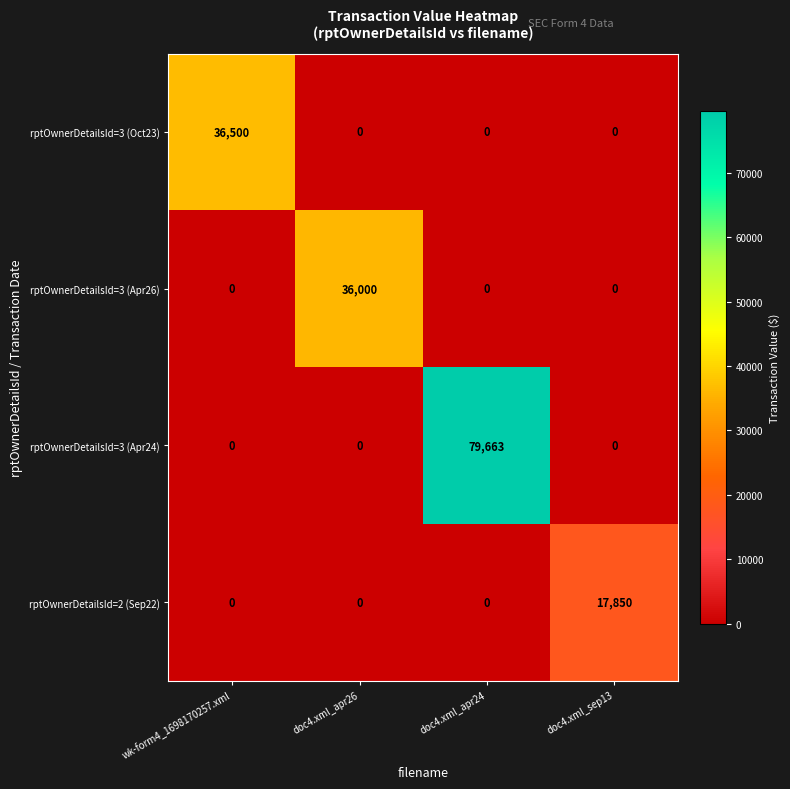

Between wk-form4_1698170257.xml and doc4.xml_apr26, which series saw the biggest shift?

rptOwnerDetailsId=3 (Oct23)